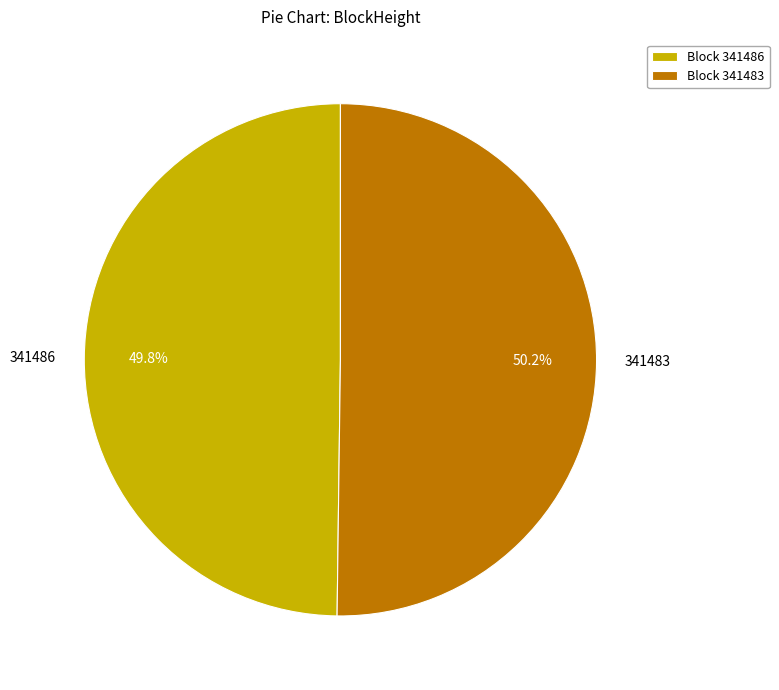

What is the ratio of the value at Block 341483 to the value at Block 341486?

1.0